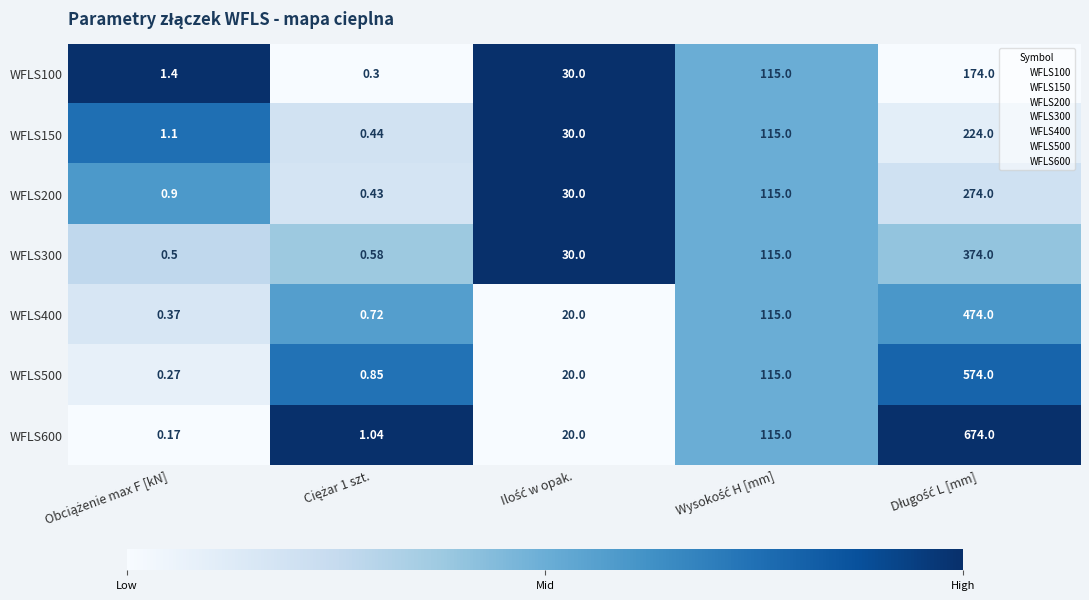

Which series has the largest range (max minus min)?

WFLS600